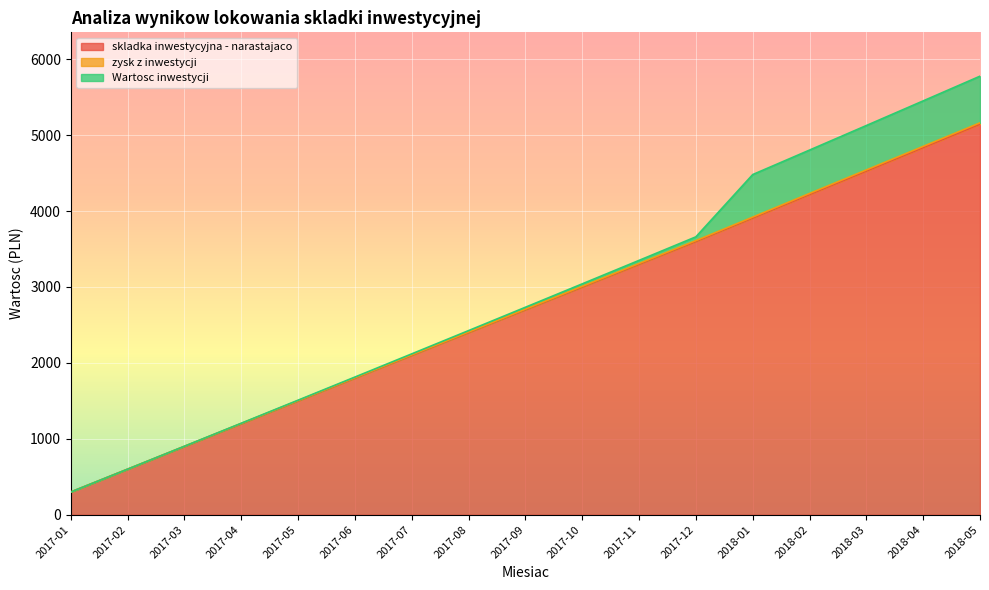

The zysk z inwestycji series shows 300.0 at 2017-01. True or false?

True